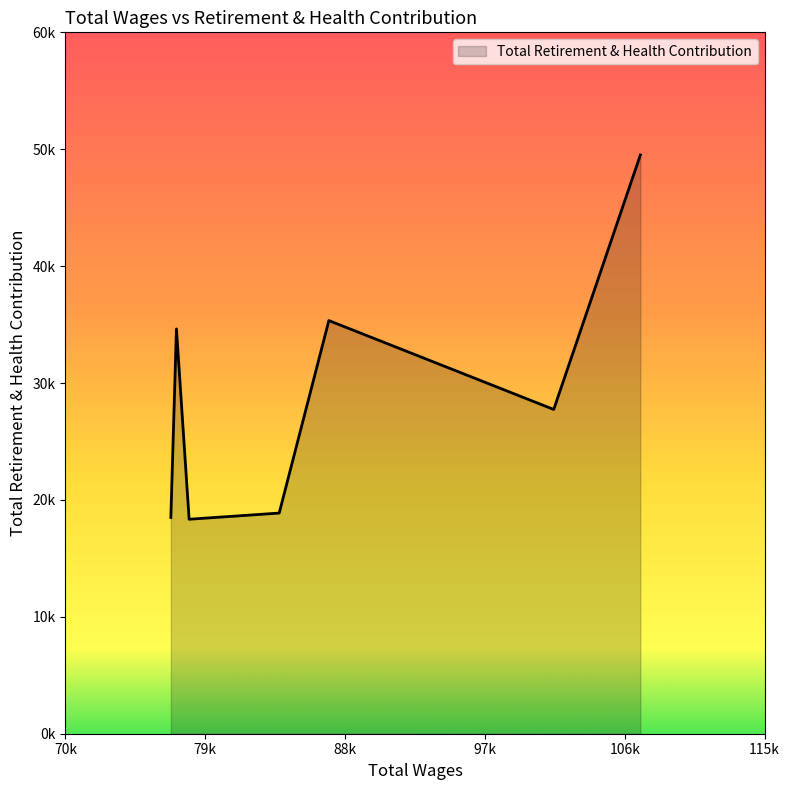

Does the chart display data point markers on the line(s)?

No